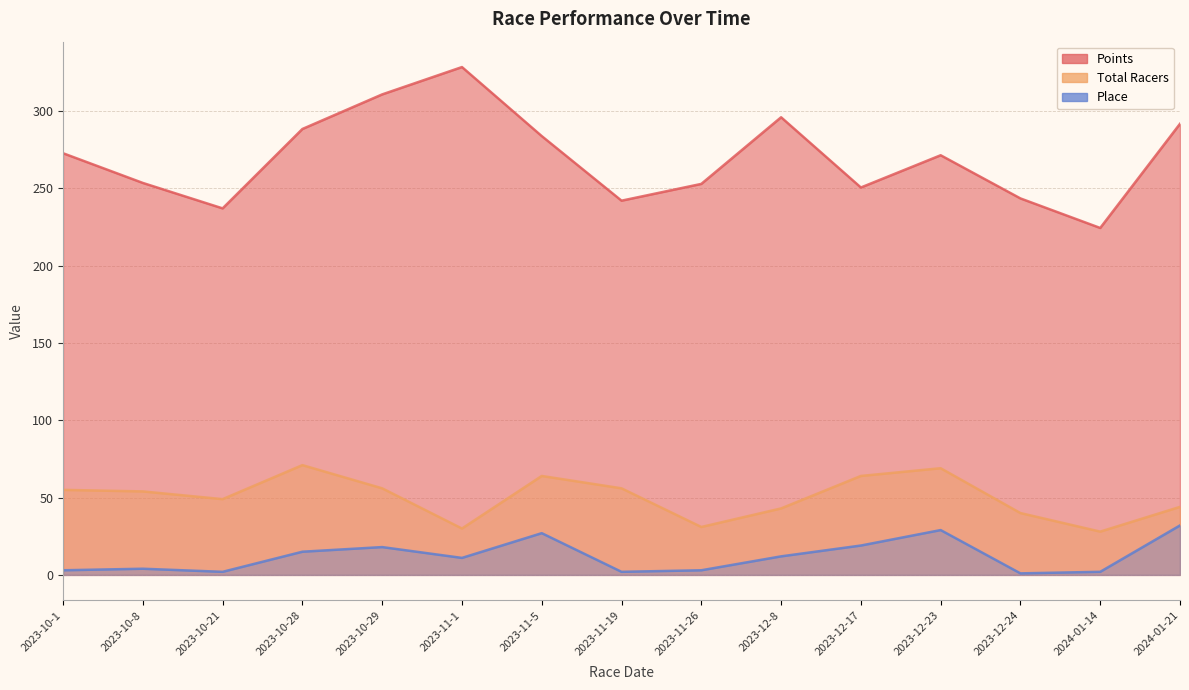

What are all the series names shown in the legend?

Points, Total Racers, Place